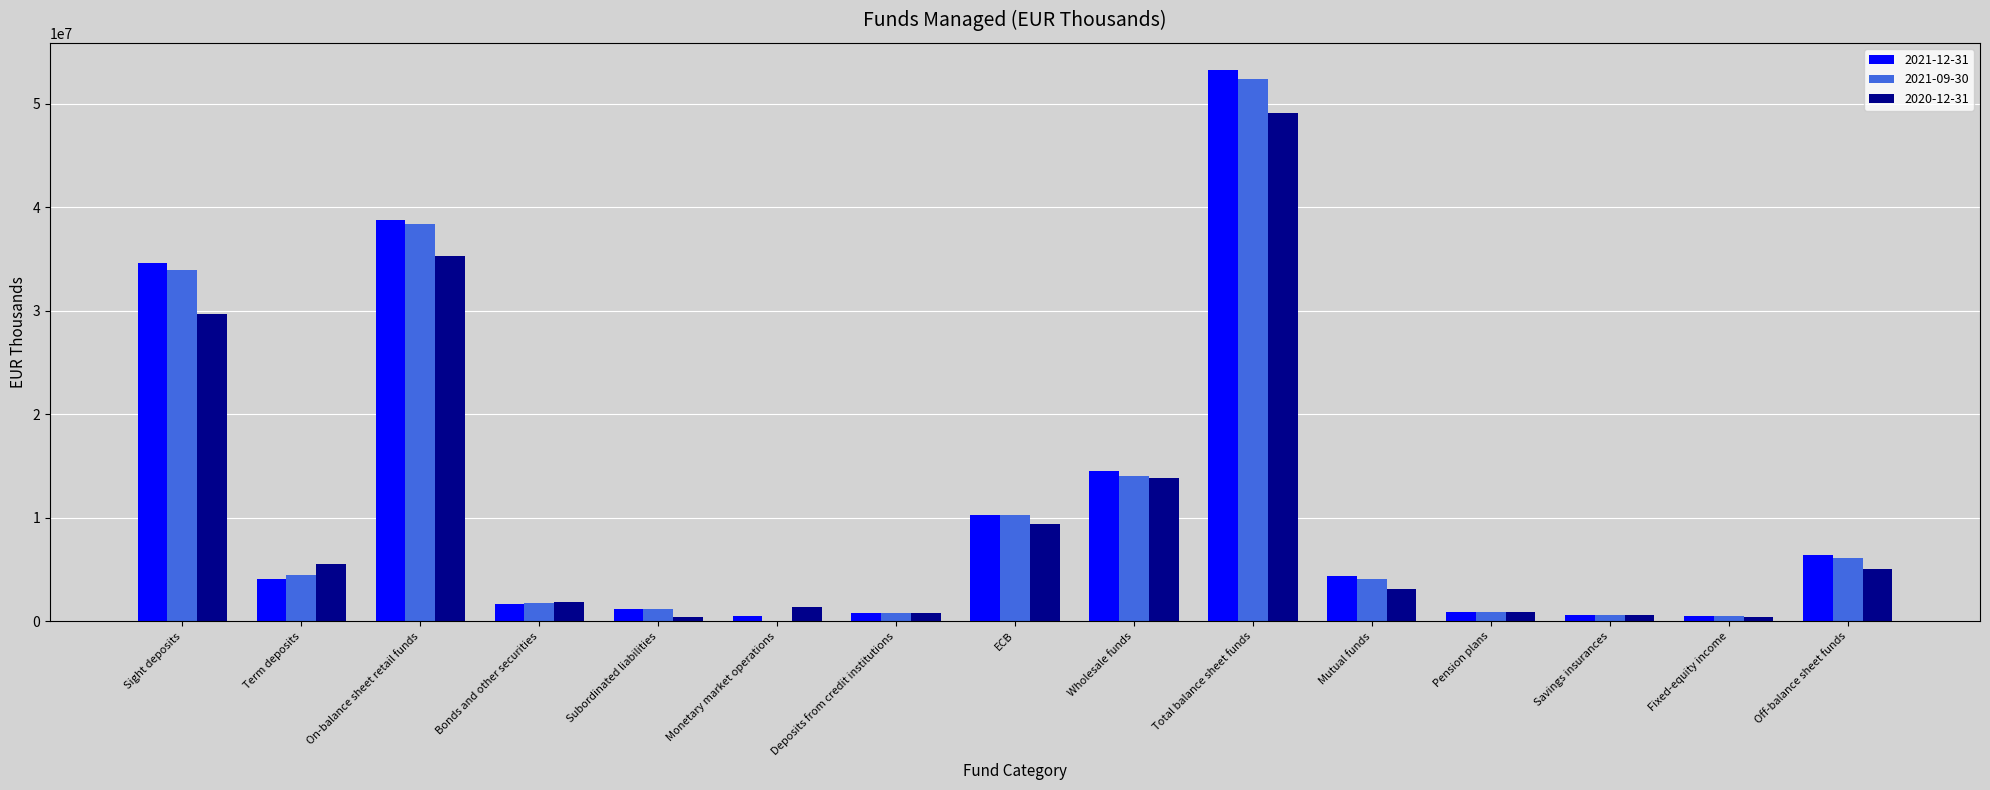

How many groups of bars are there?

15